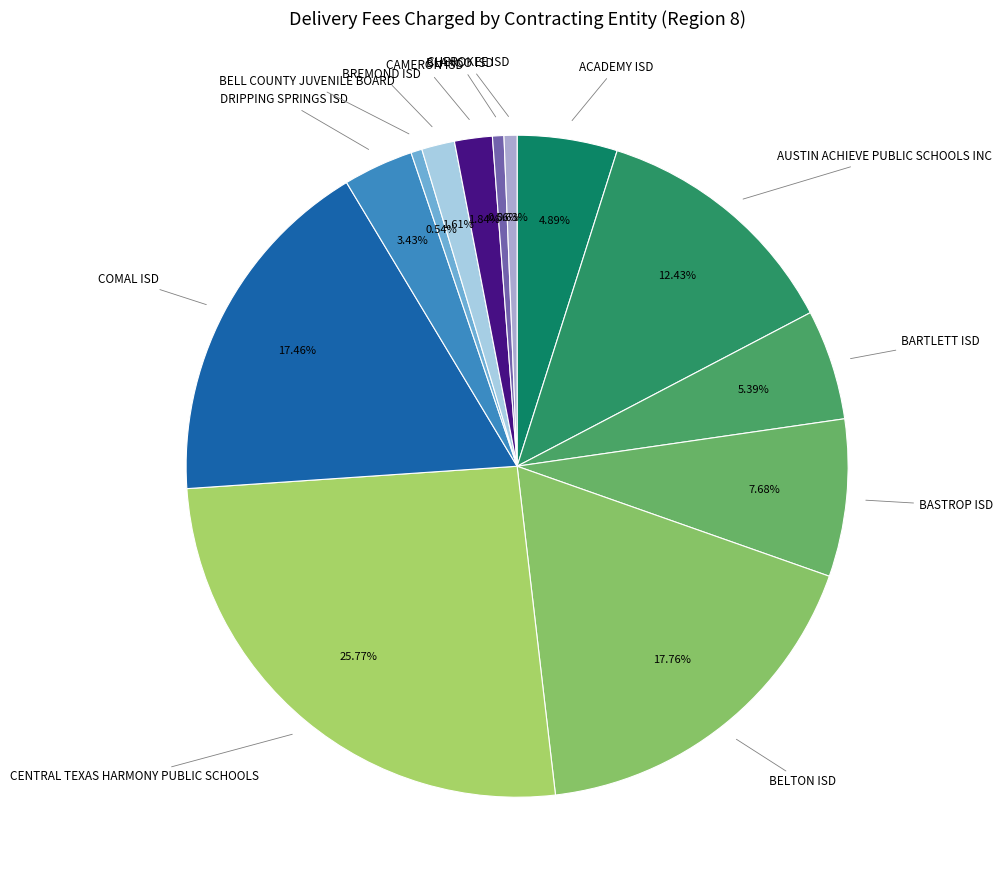

To the nearest percent, what is the average slice percentage?

8%